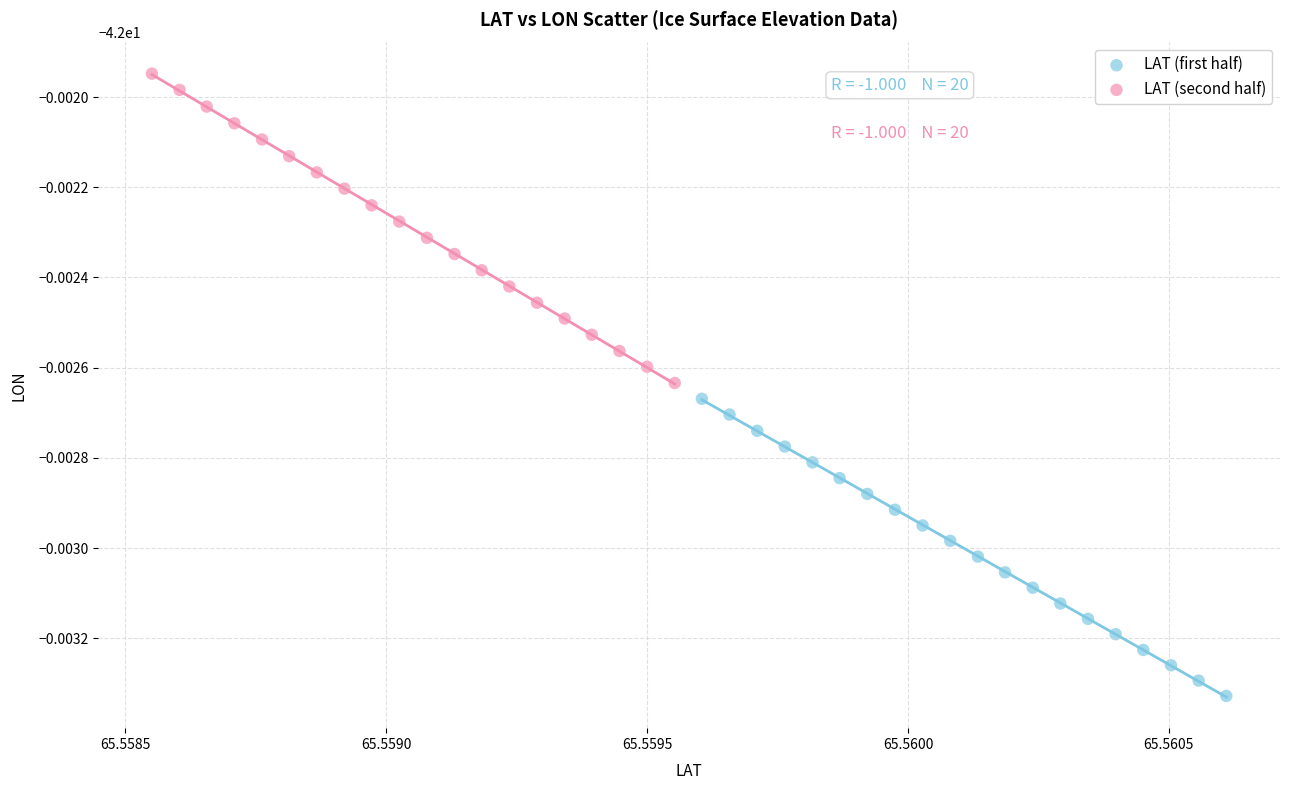

Which series contains the lowest Y value?

LAT (first half)